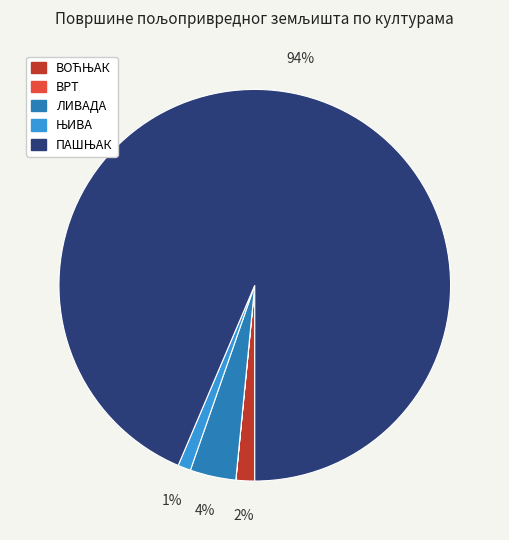

To the nearest percent, what portion does ЛИВАДА represent?

4%